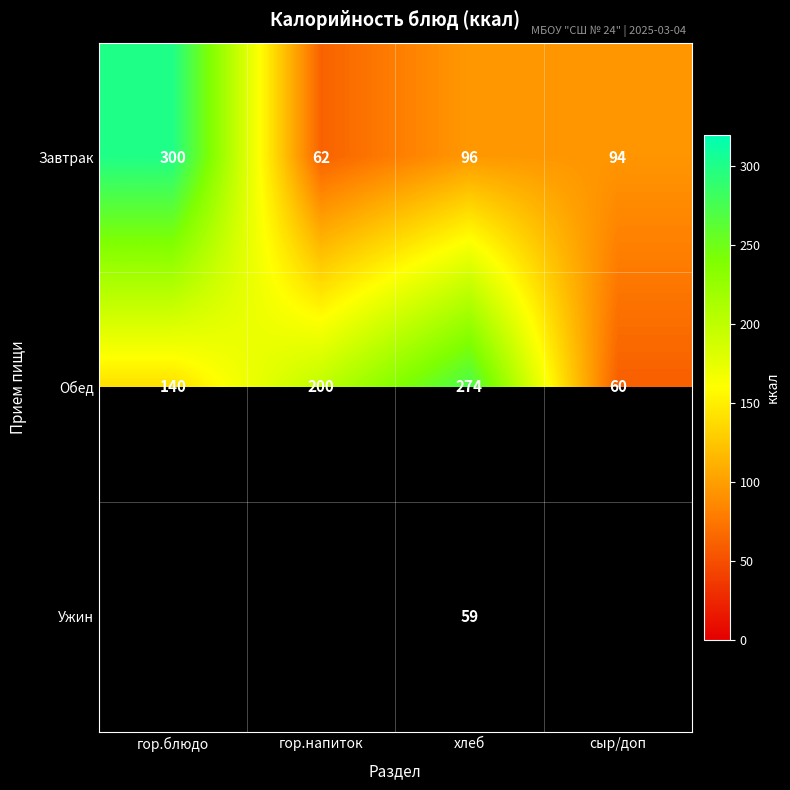

Is it true that Обед equals 200 at гор.напиток?

True